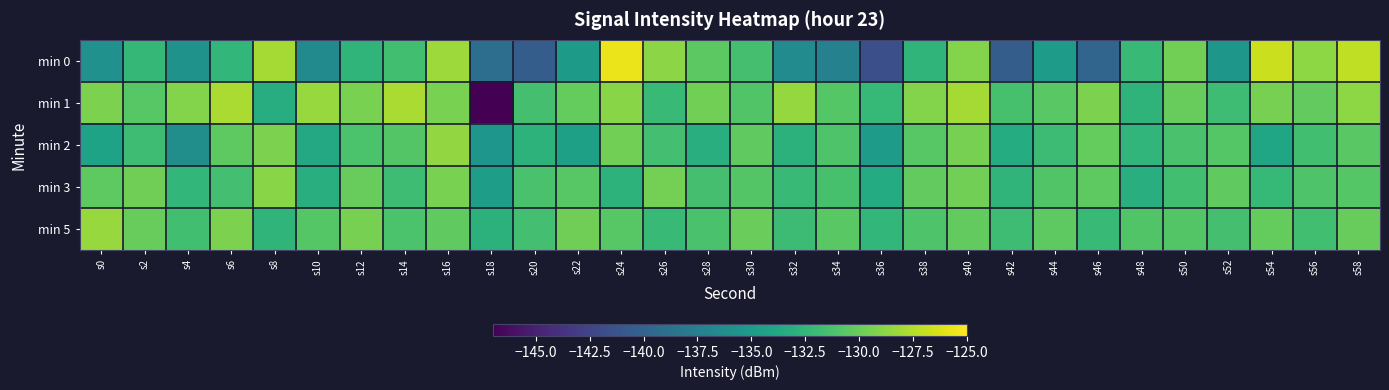

Which label corresponds to the largest value in the chart?

s24